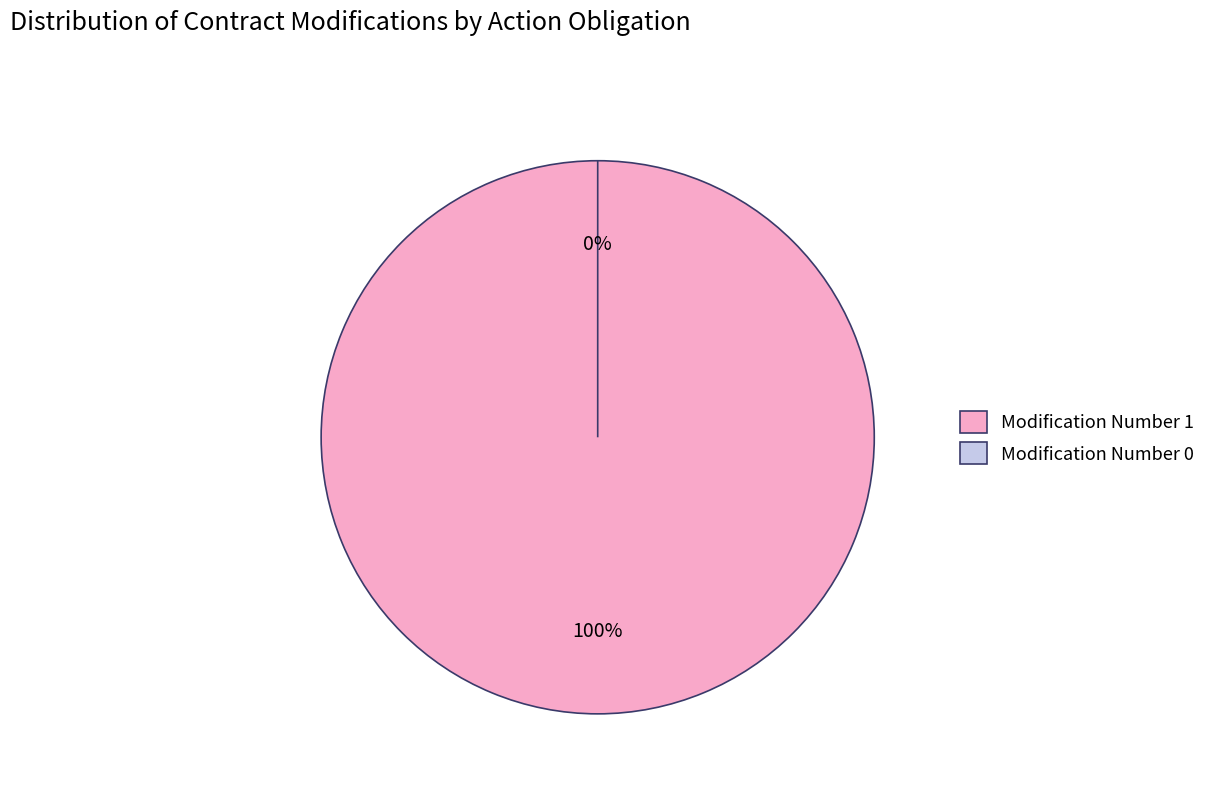

What is the smallest slice in the pie chart?

Modification Number 0